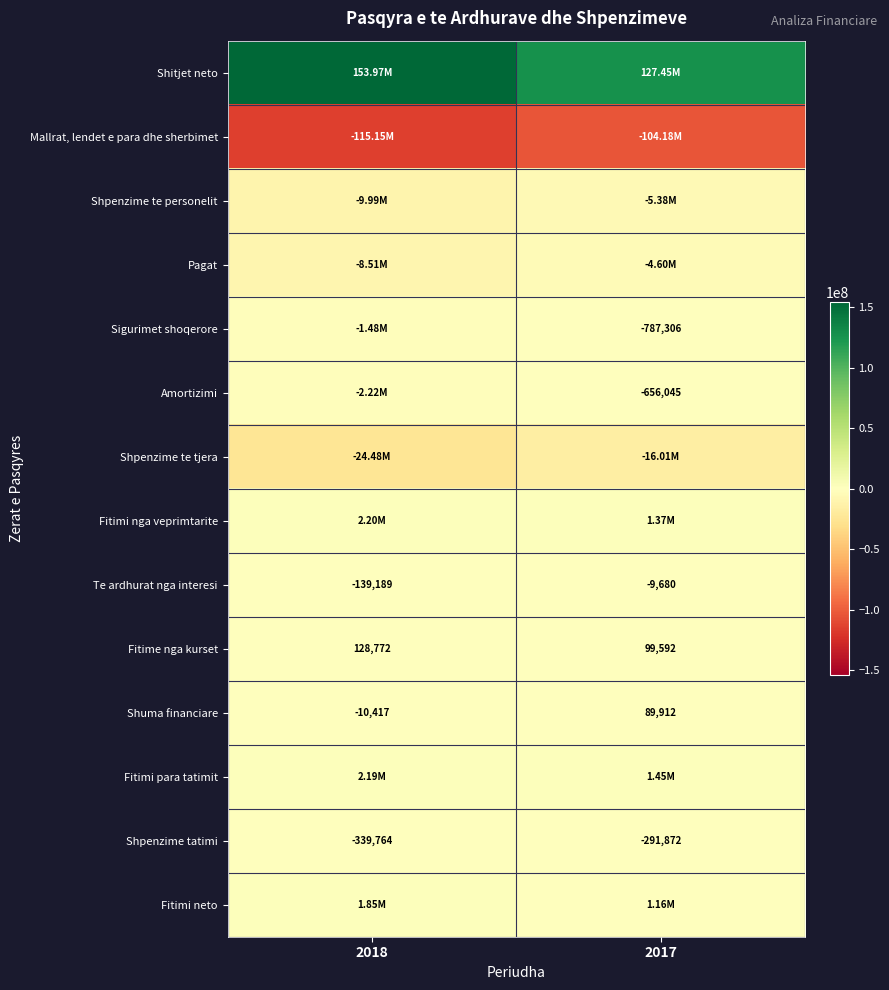

What is the lowest value of the Shuma financiare series?

-10417